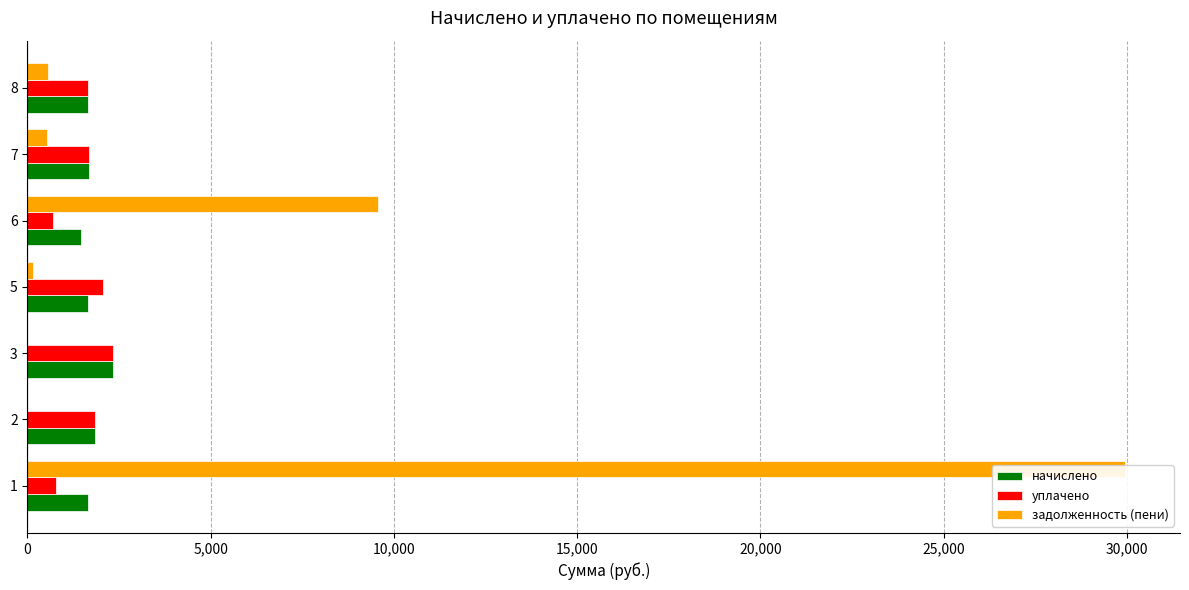

Rank the categories by уплачено value from lowest to highest.

20,000, 0, 30,000, 25,000, 5,000, 15,000, 10,000